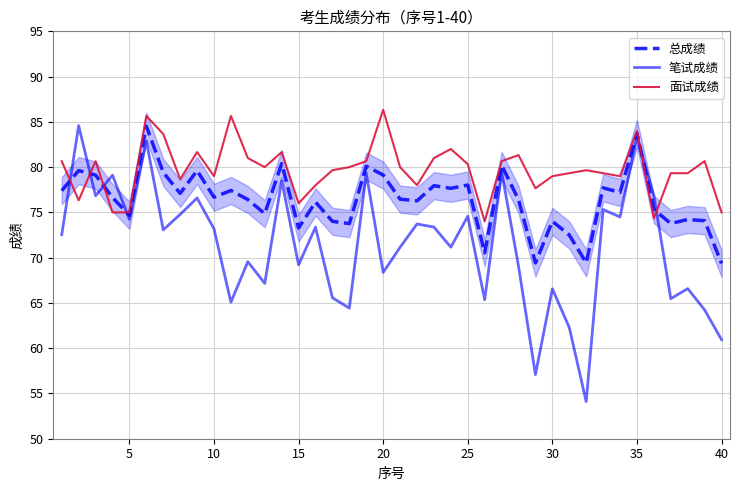

How many values in the 笔试成绩 series are below 73?

20